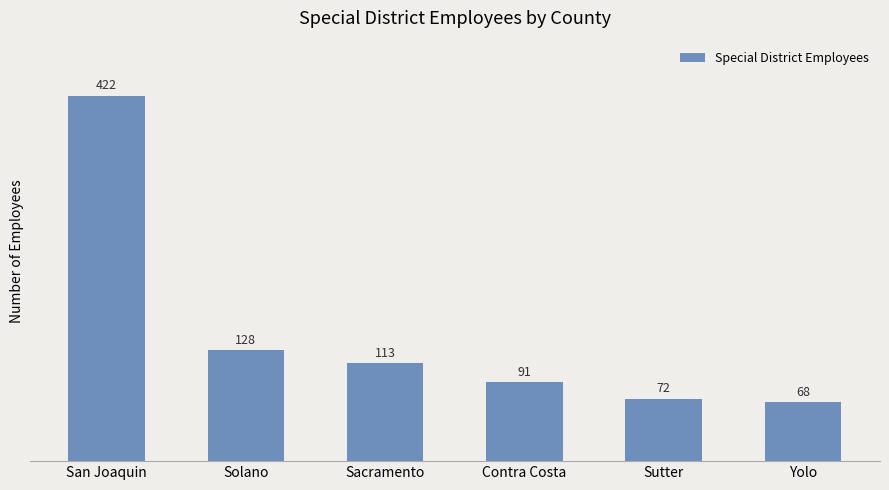

What is the ratio of the value at Sutter to the value at Contra Costa?

0.8